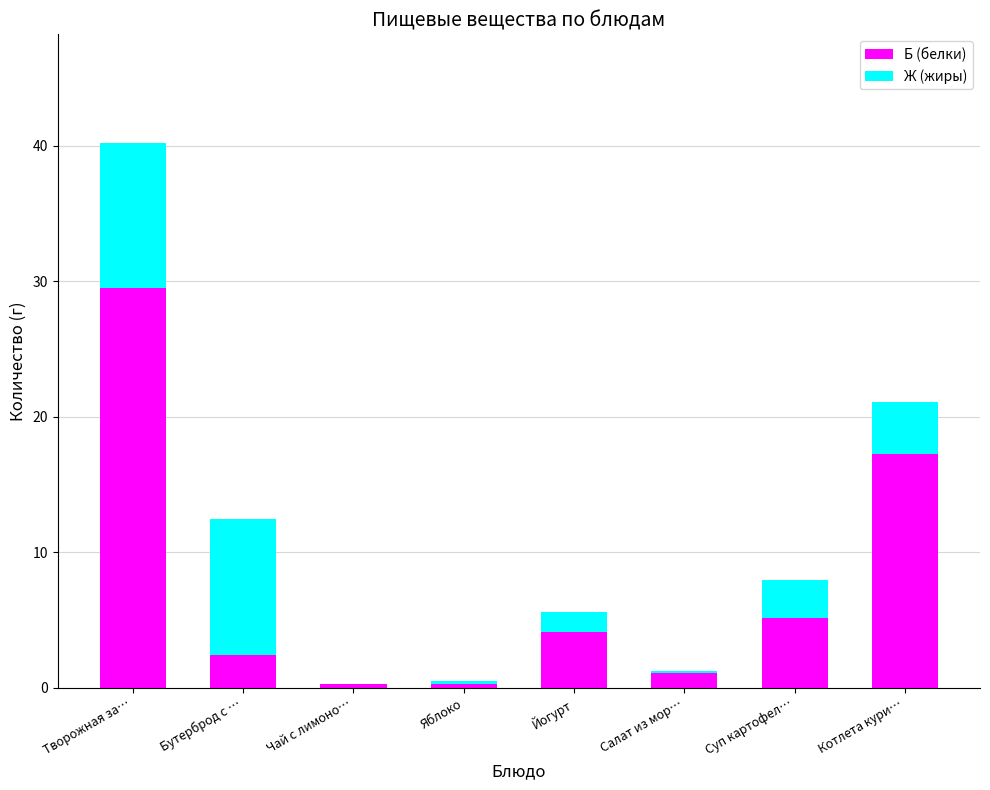

At which label does Б (белки) first exceed 4?

Творожная за…